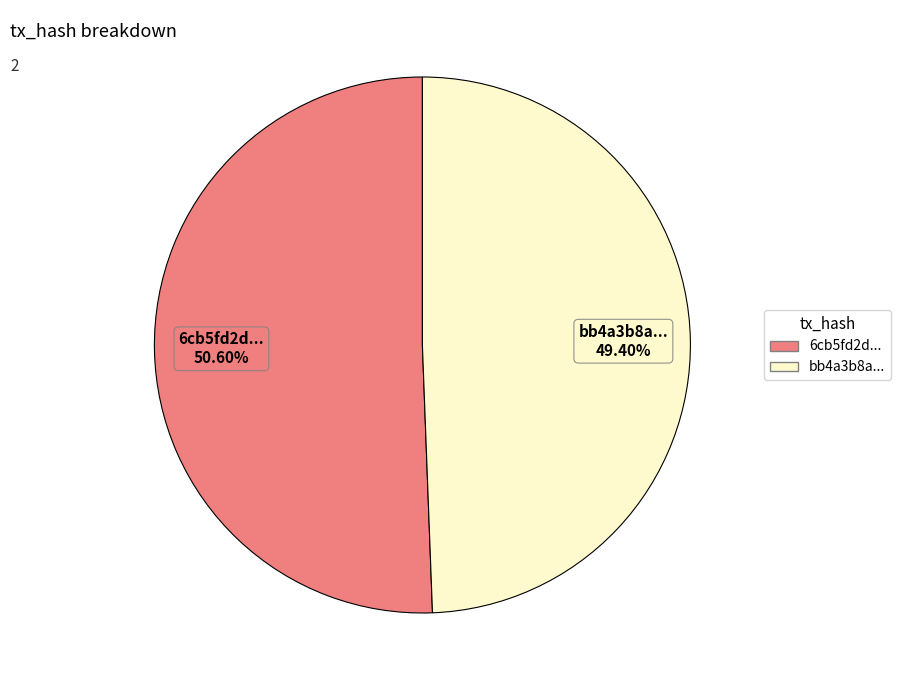

Is there any slice that represents more than half of the pie?

Yes